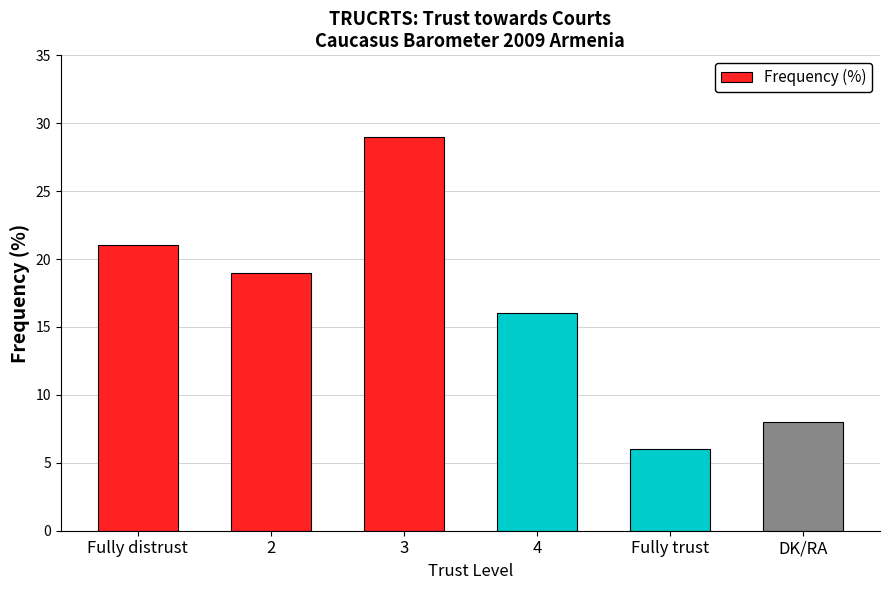

Is it true that the value at 3 is 41?

False